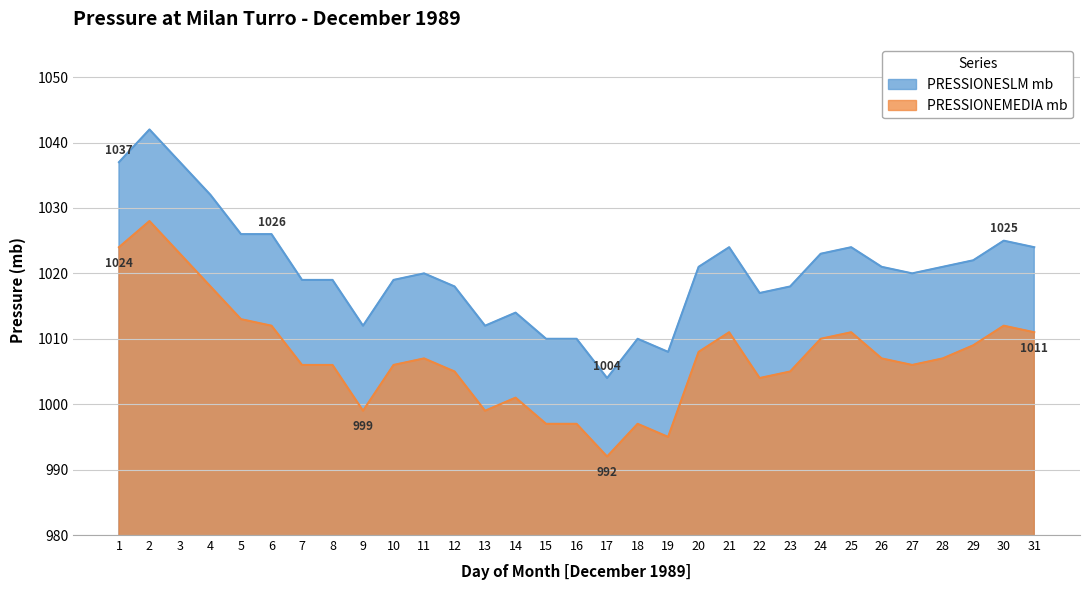

Which label corresponds to the smallest value in the chart?

17